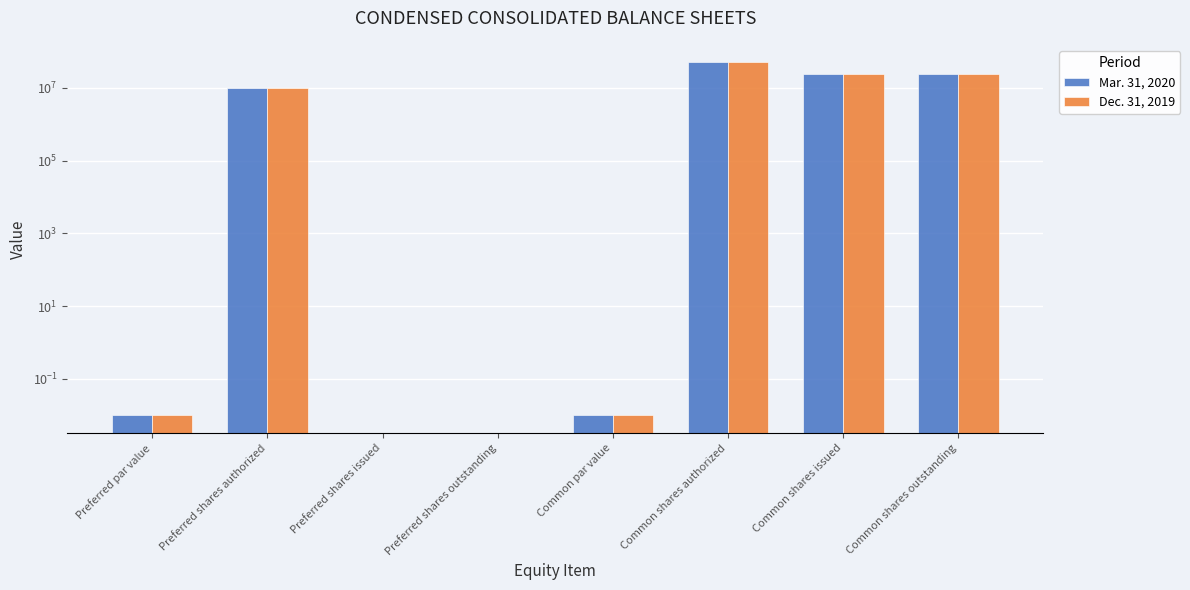

Reading left to right, list all the values displayed in this chart.

Mar. 31, 2020: 0.0	10000000.0	0.0	0.0	0.0	50000000.0	23979728.0	23979728.0
Dec. 31, 2019: 0.0	10000000.0	0.0	0.0	0.0	50000000.0	24036071.0	24036071.0